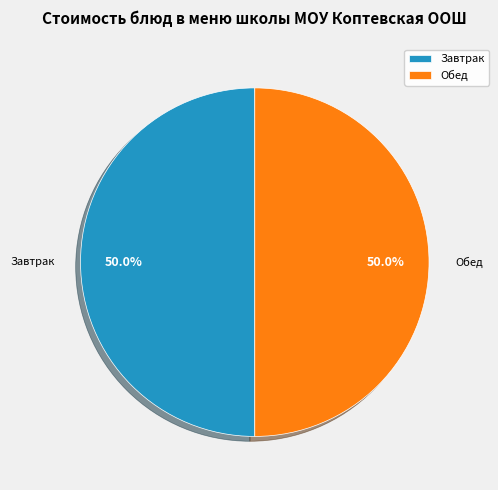

What is the ratio of the value at Обед to the value at Завтрак?

1.0